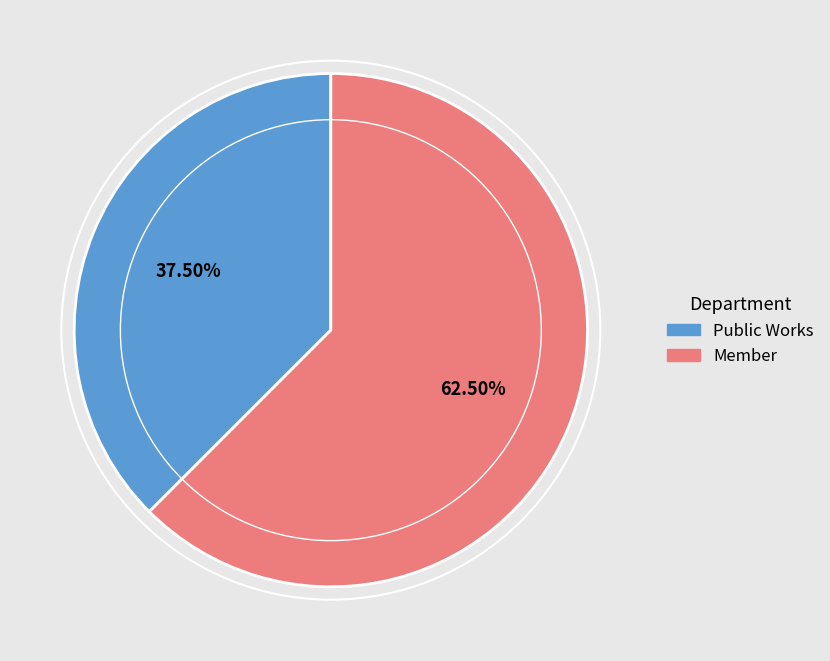

What is the ratio of the value at Member to the value at Public Works?

1.7